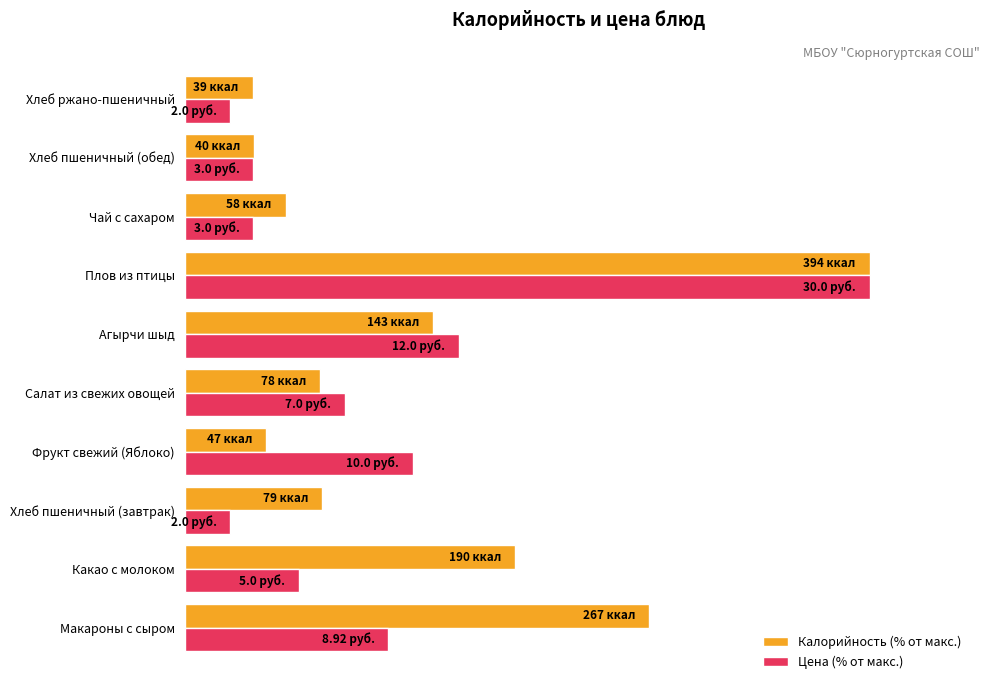

What are all the series names shown in the legend?

Калорийность (% от макс.), Цена (% от макс.)